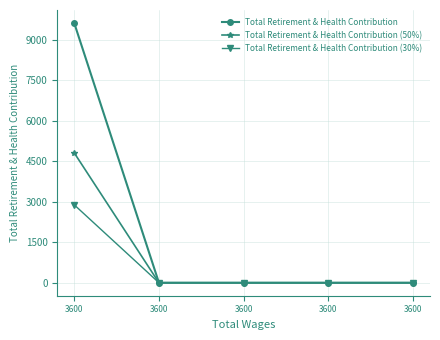

List the series in order of their overall mean, lowest first.

Total Retirement & Health Contribution (30%), Total Retirement & Health Contribution (50%), Total Retirement & Health Contribution